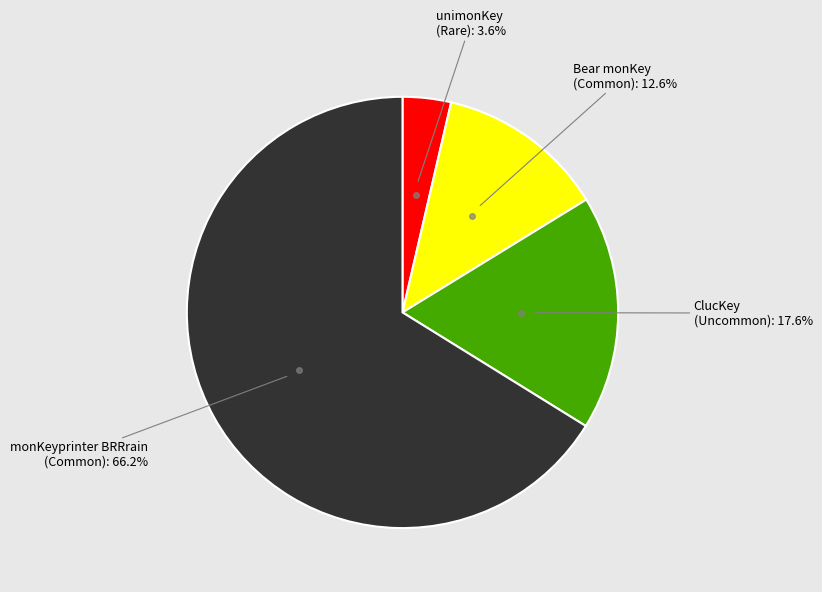

Is there any slice that represents more than half of the pie?

Yes